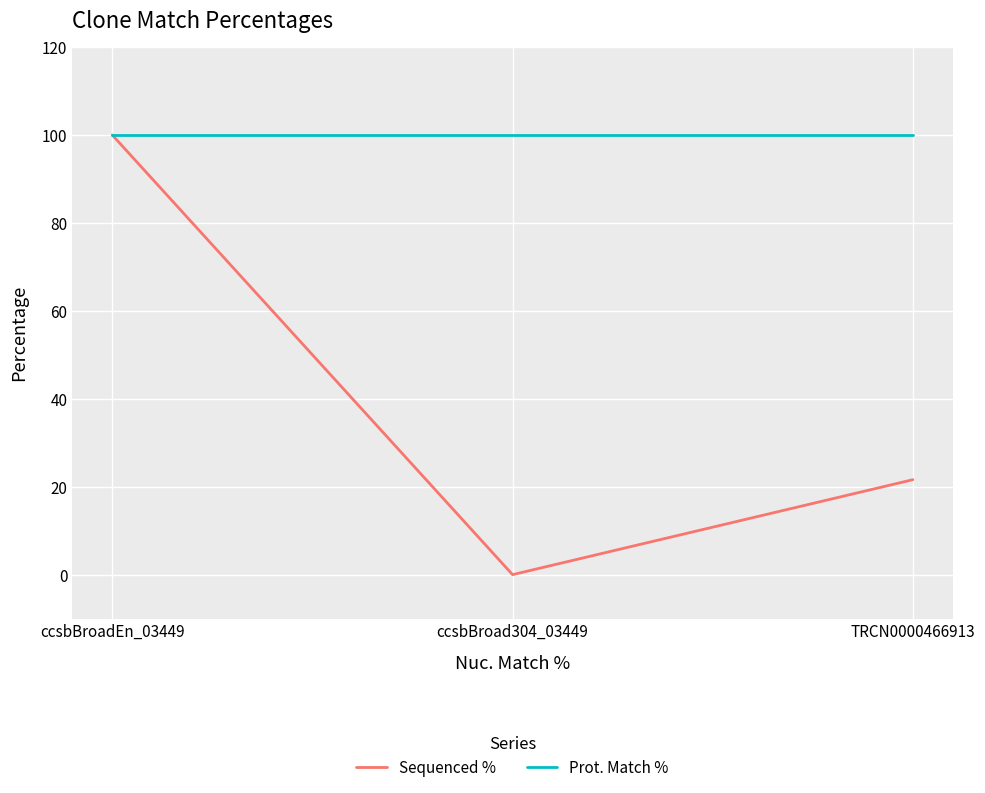

How many lines are shown in the chart?

2